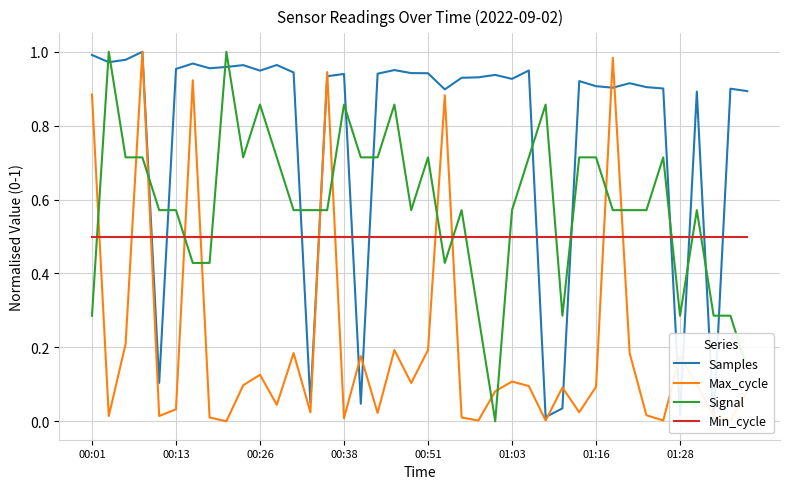

Which series has the widest spread of values?

Samples